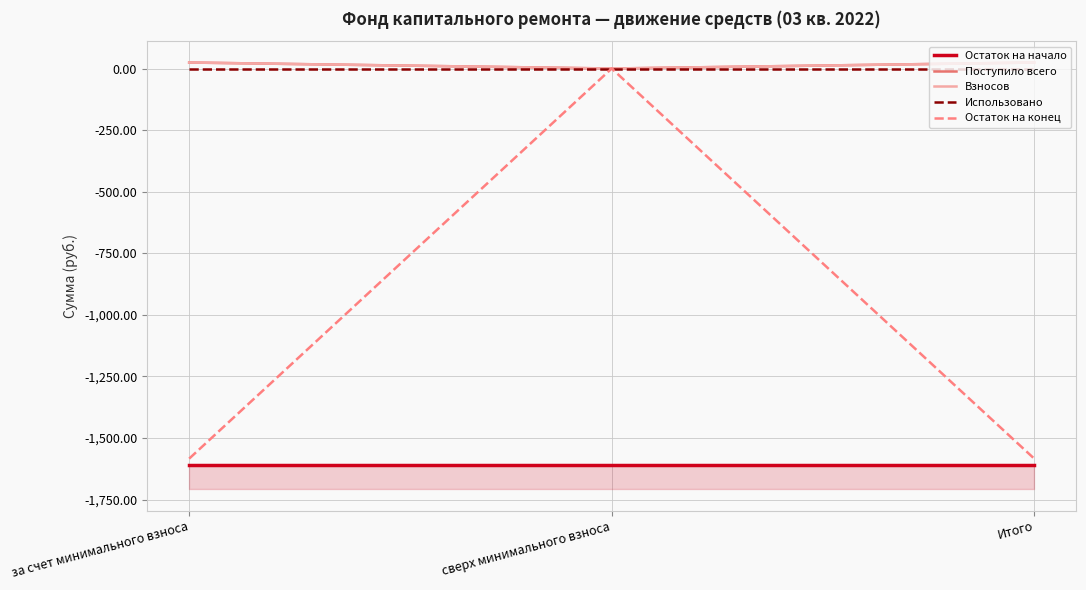

Where does the Взносов series first go above 24?

за счет минимального взноса